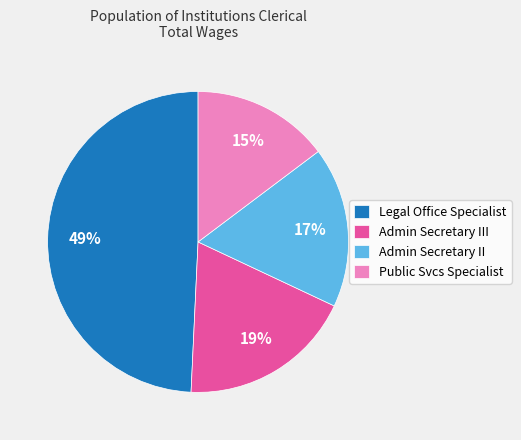

Which has a higher value, Legal Office Specialist or Public Svcs Specialist?

Legal Office Specialist